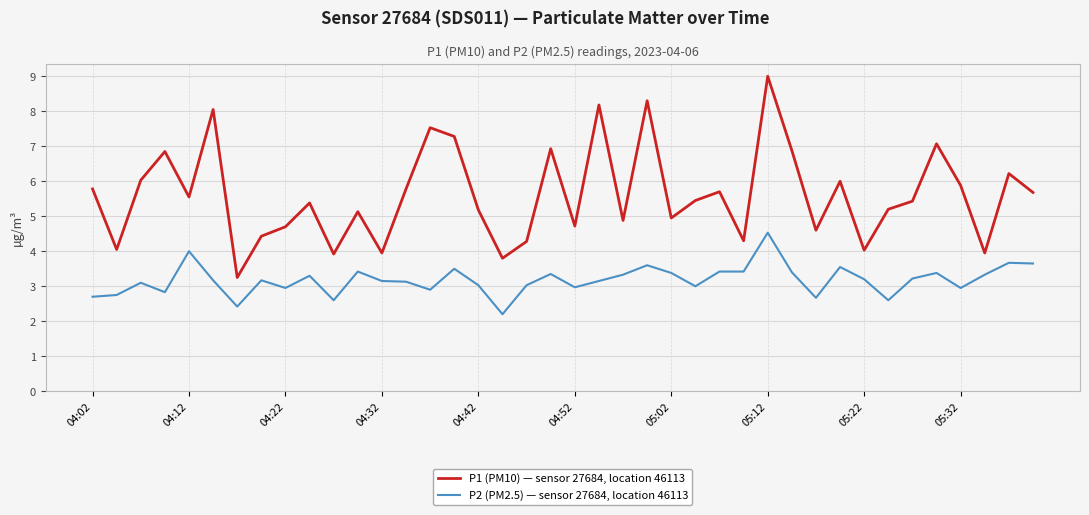

What is the maximum value for P1 (PM10) — sensor 27684, location 46113?

9.0